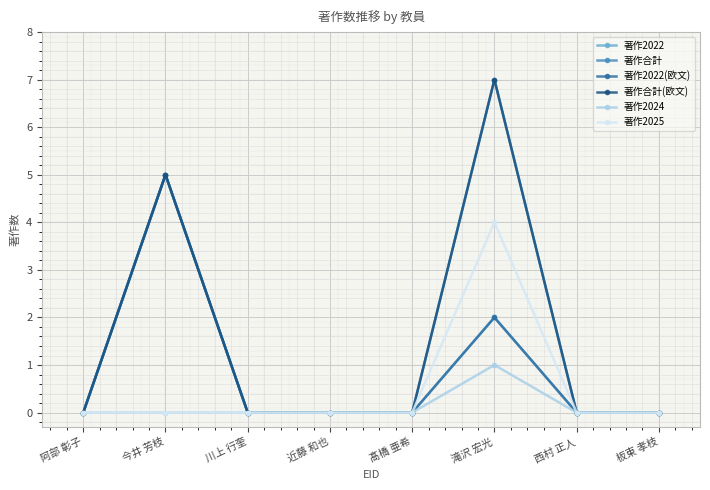

Does the chart have visible grid lines?

Yes